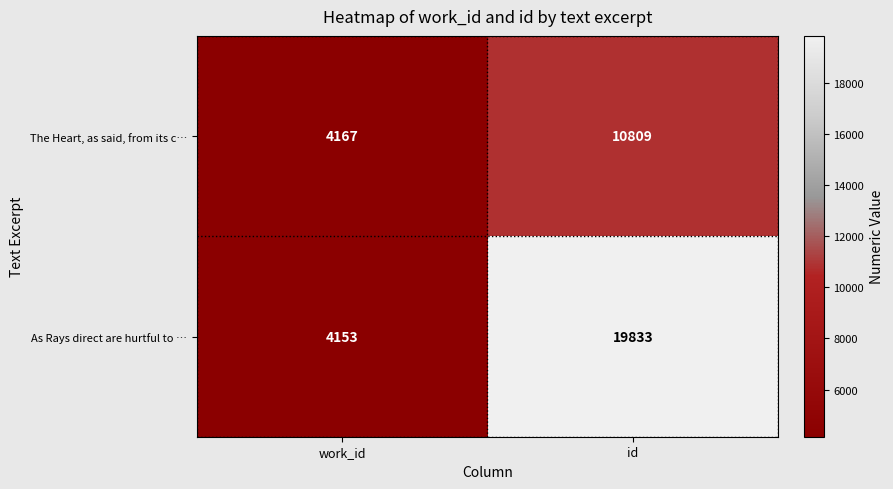

Reading left to right, what are all the values shown in this chart?

The Heart, as said, from its c…: 4167	10809
As Rays direct are hurtful to …: 4153	19833